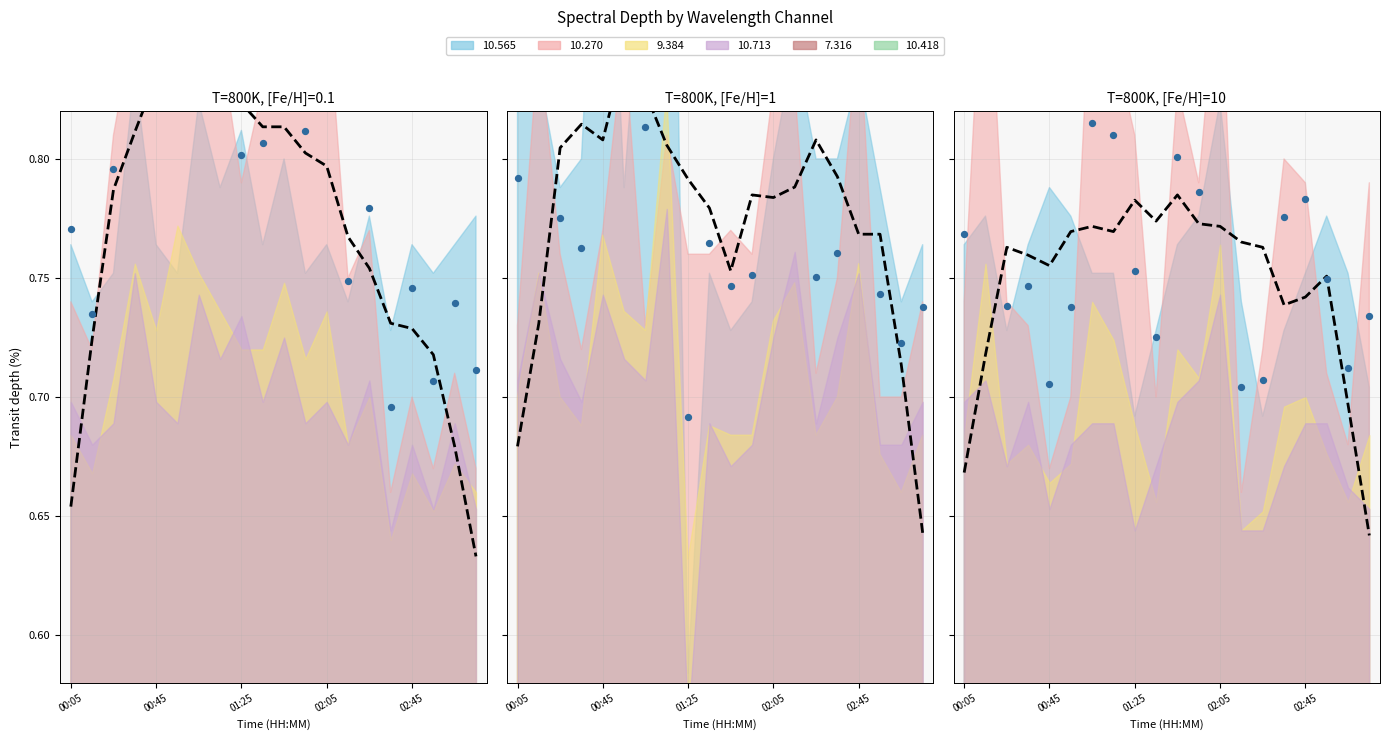

Which series has the largest total across all categories?

scatter